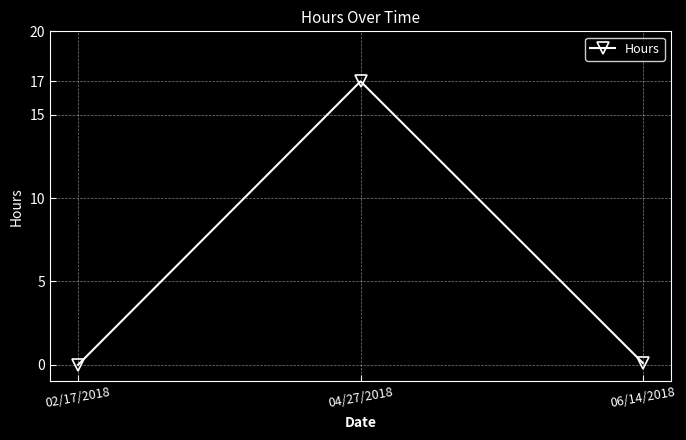

Does the chart have visible grid lines?

Yes